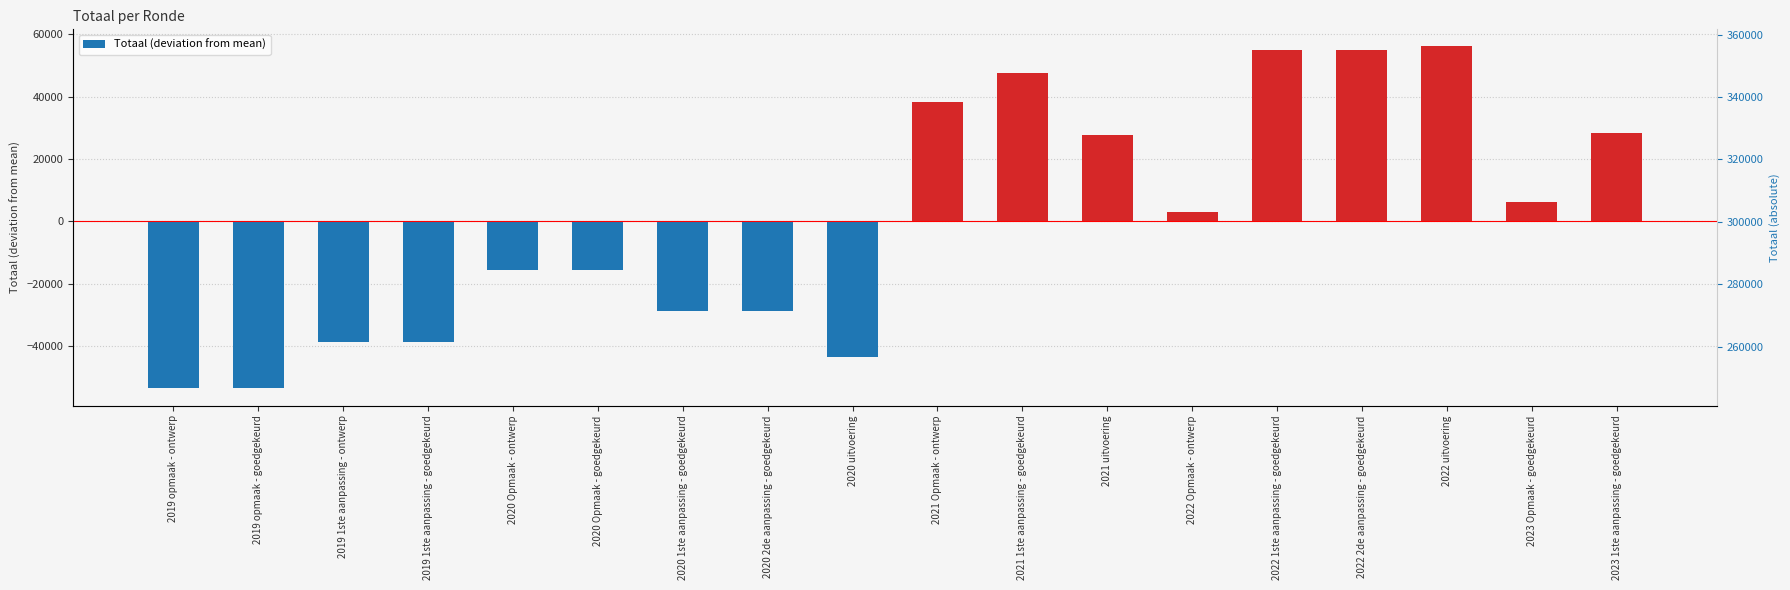

The chart shows a value of -88804.1 at 2019 opmaak - ontwerp. True or false?

False